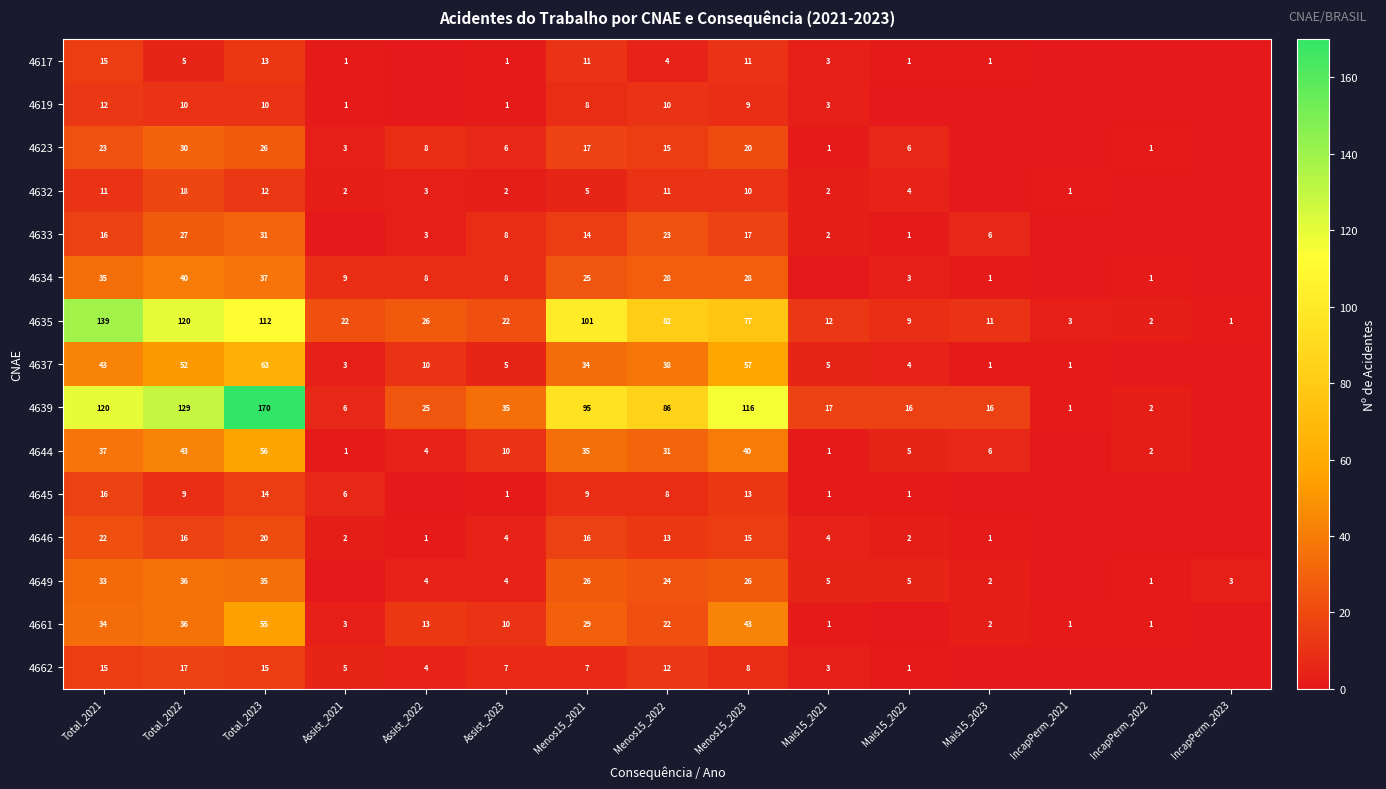

Is the value of 4639 at Assist_2022 greater than the value of 4619 at Total_2023?

Yes